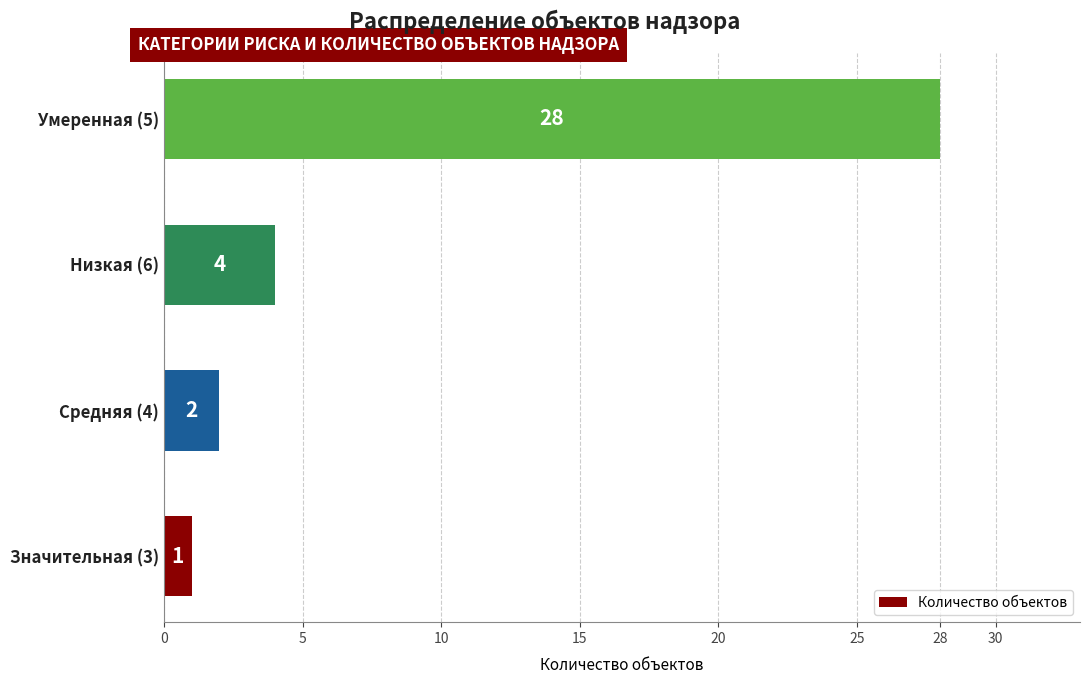

Are the bars horizontal?

Yes